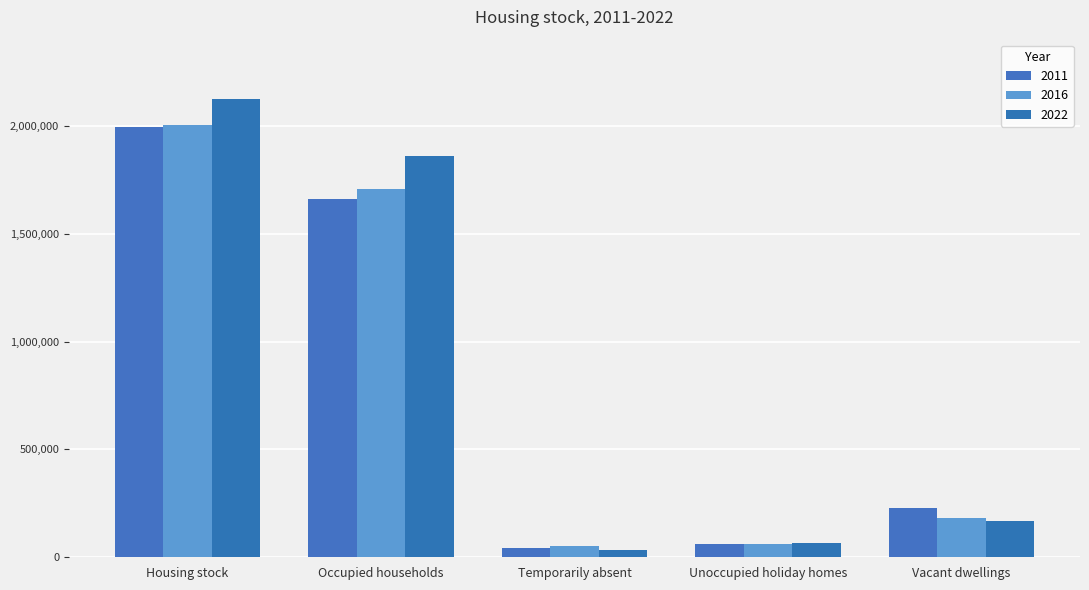

What is the maximum value shown in the chart?

2124590